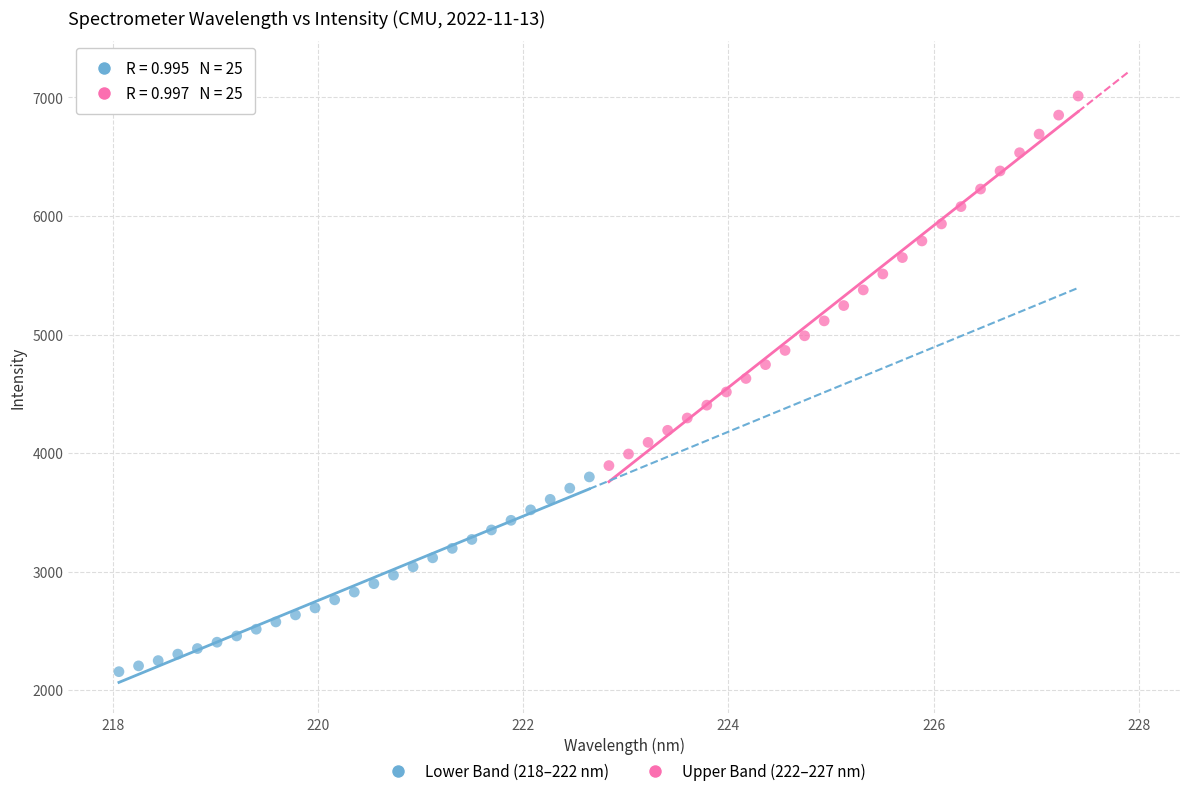

Which series reaches the maximum Y coordinate?

Upper Band (222–227 nm)